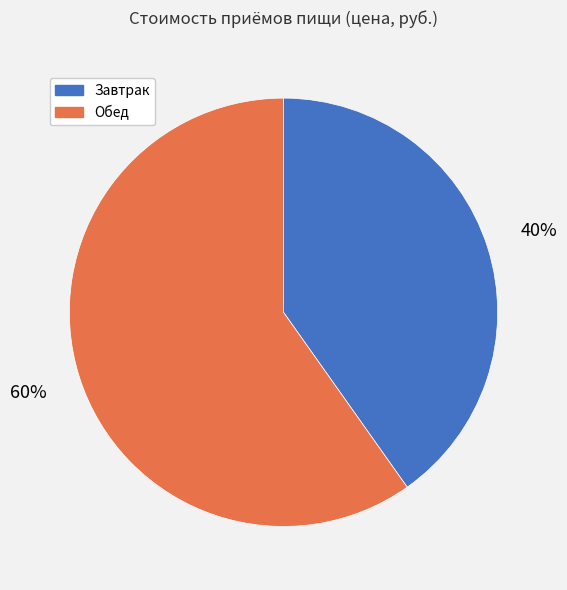

Is it true that Обед is 60% of the pie?

True